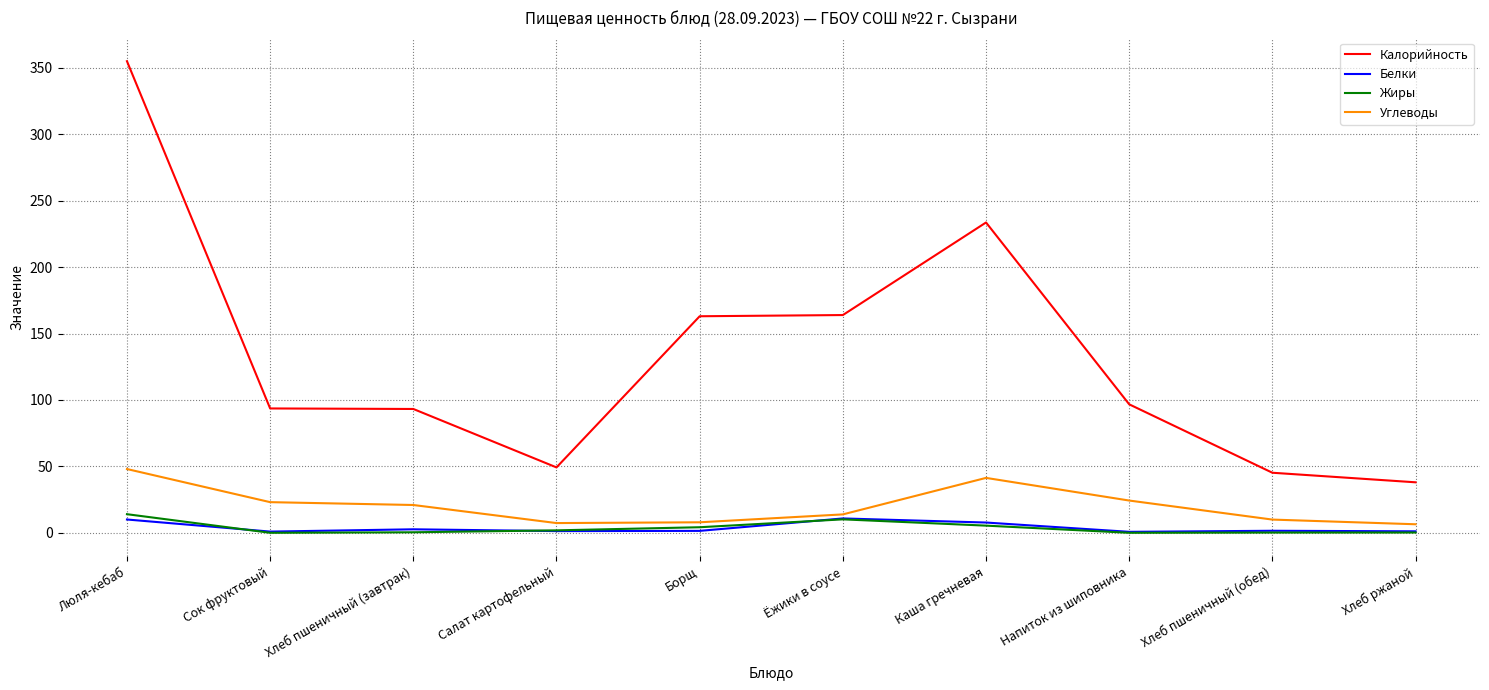

Rank the series by their maximum value, from lowest to highest.

Белки, Жиры, Углеводы, Калорийность